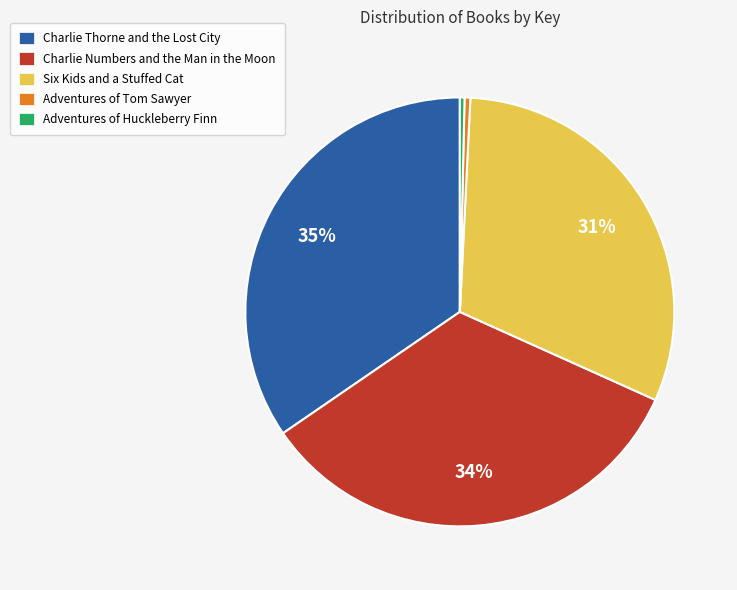

How many segments does this pie chart have?

5